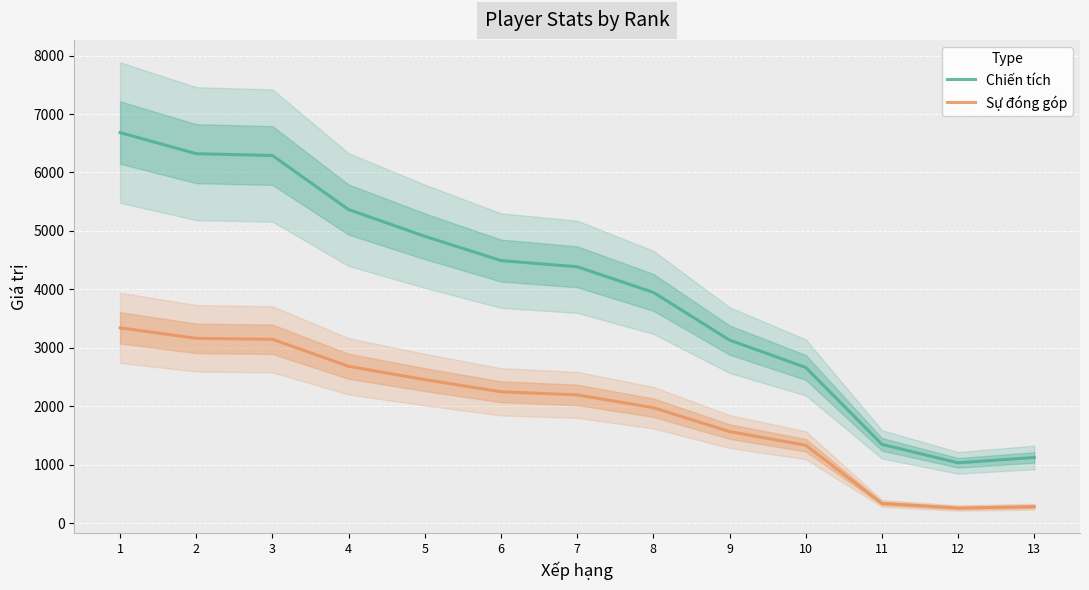

In Sự đóng góp, how many points are lower than both neighbors (excluding endpoints)?

1